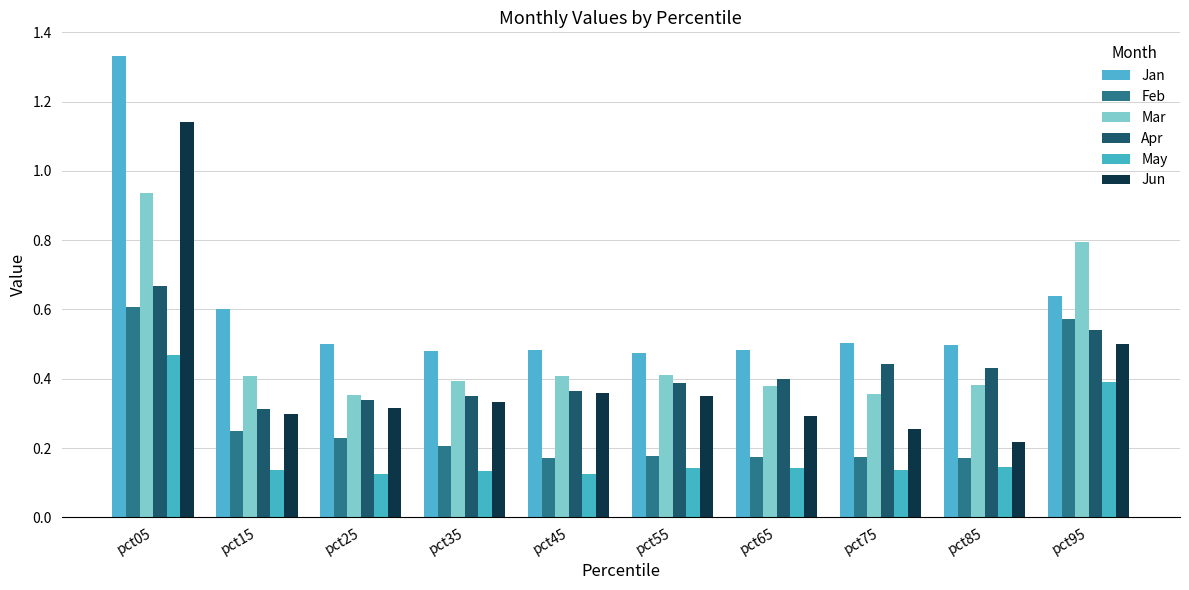

The Feb series shows 0.2 at pct85. True or false?

True